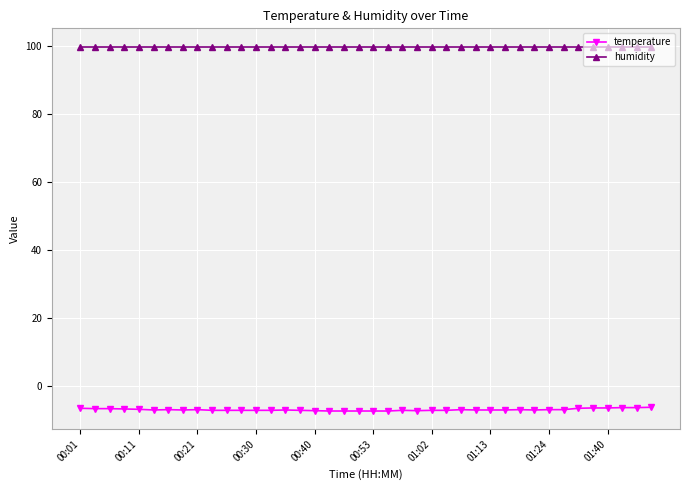

Does the chart have visible grid lines?

Yes